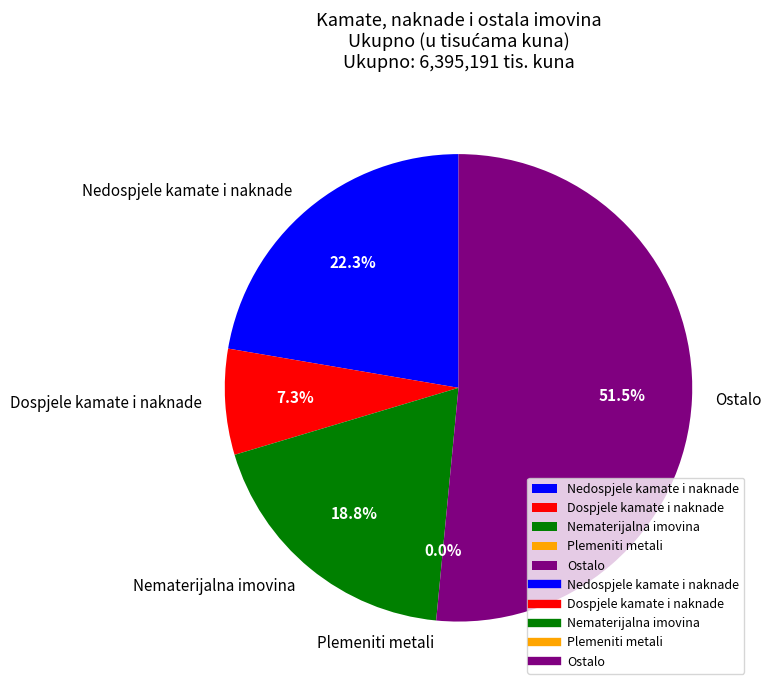

Between Nematerijalna imovina and Ostalo, which is larger?

Ostalo